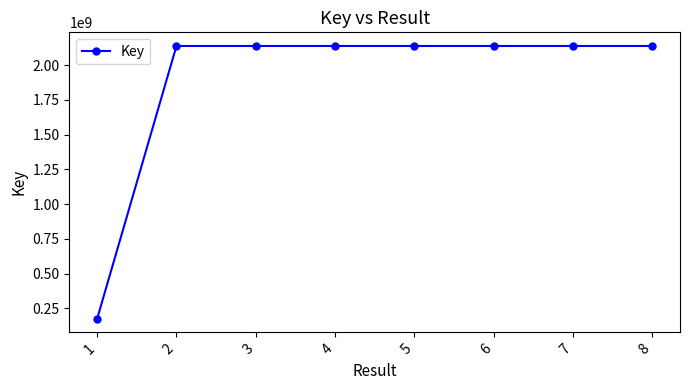

Is it true that the value at 4 is 1310455444?

False